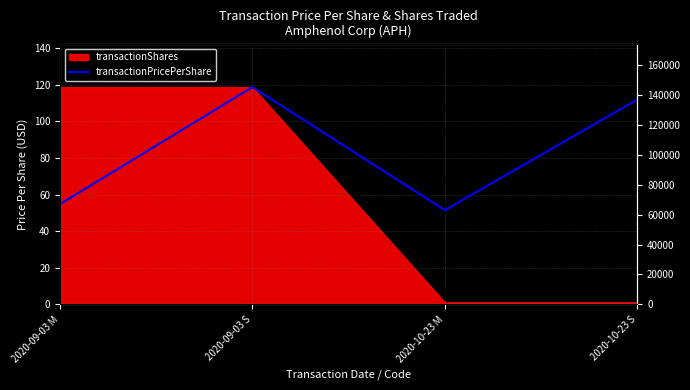

List the labels in order of value, smallest first.

2020-10-23 M, 2020-09-03 M, 2020-10-23 S, 2020-09-03 S